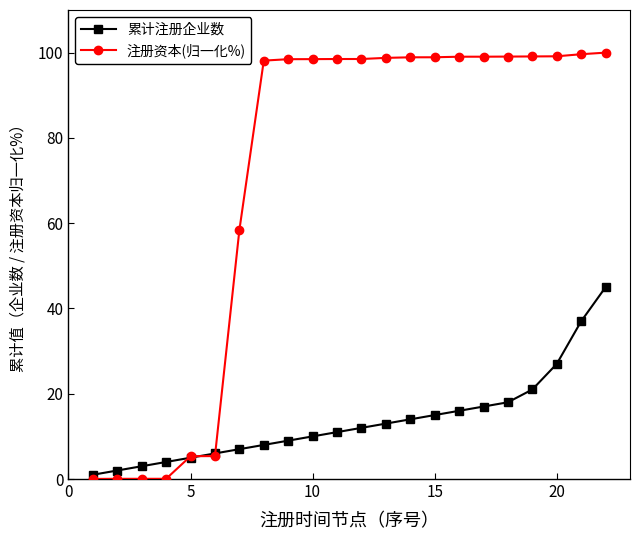

Which series has the widest spread of values?

注册资本(归一化%)